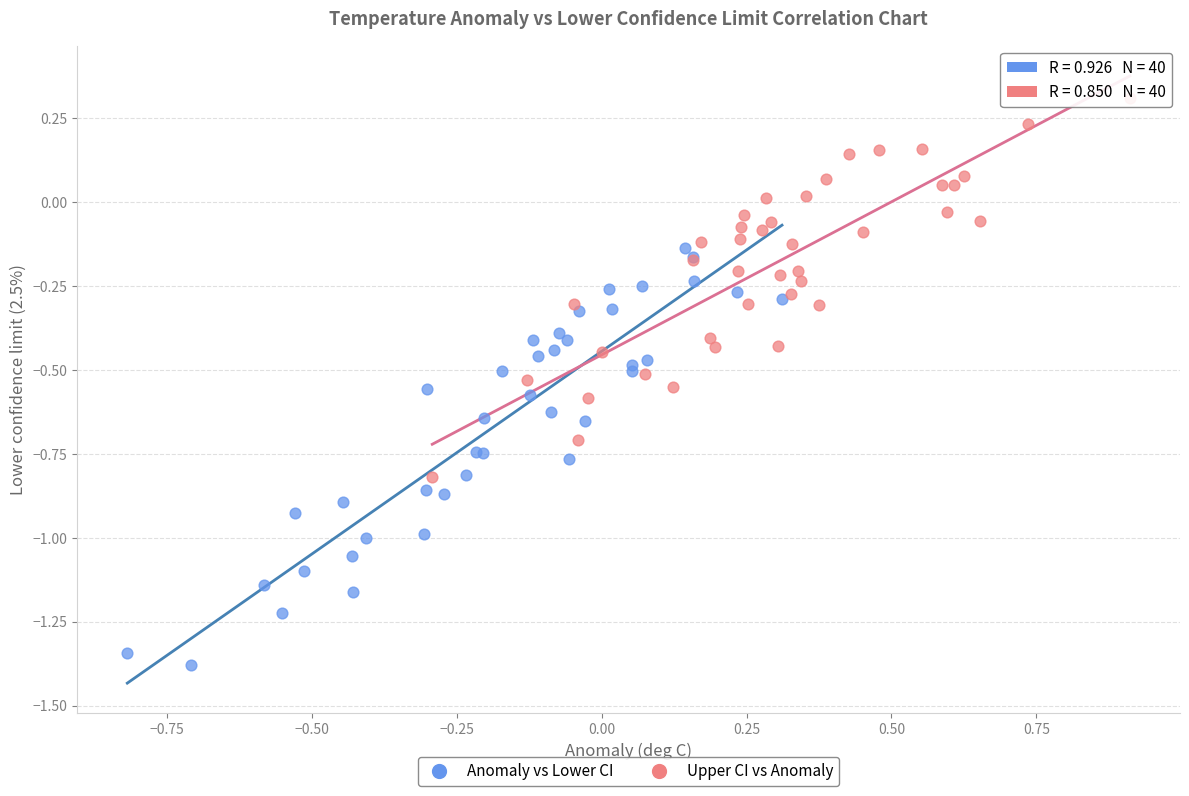

Which series contains the lowest Y value?

Anomaly vs Lower CI